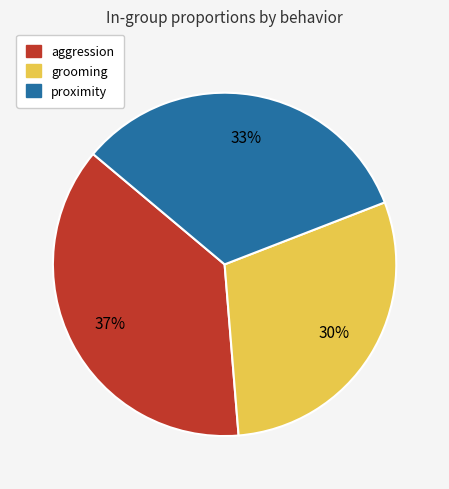

True or false: grooming accounts for 30% of the total.

True